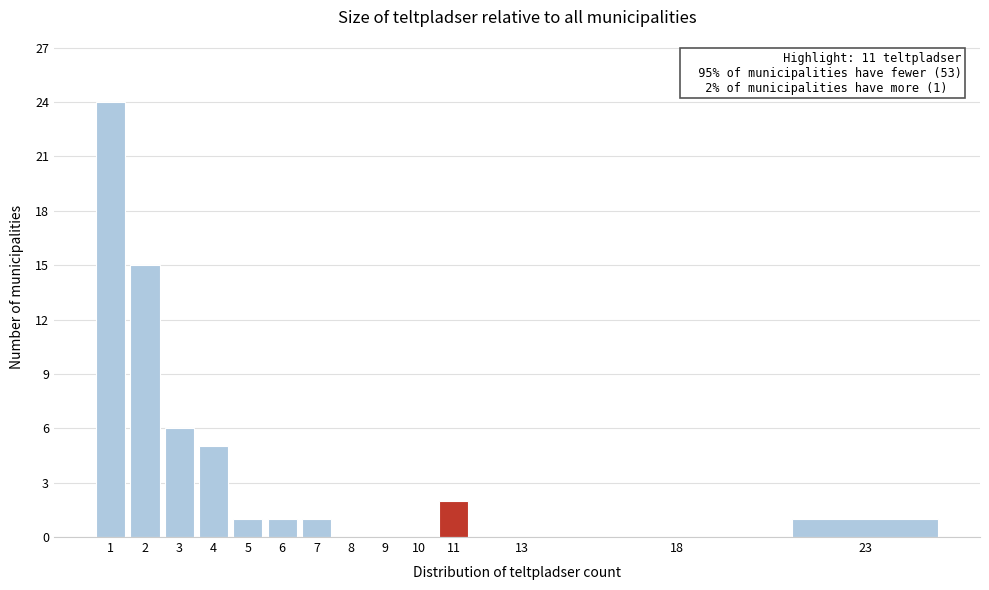

Reading left to right, list all the values displayed in this chart.

1=24	2=15	3=6	4=5	5=1	6=1	7=1	8=0	9=0	10=0	11=2	13=0	18=0	23=1